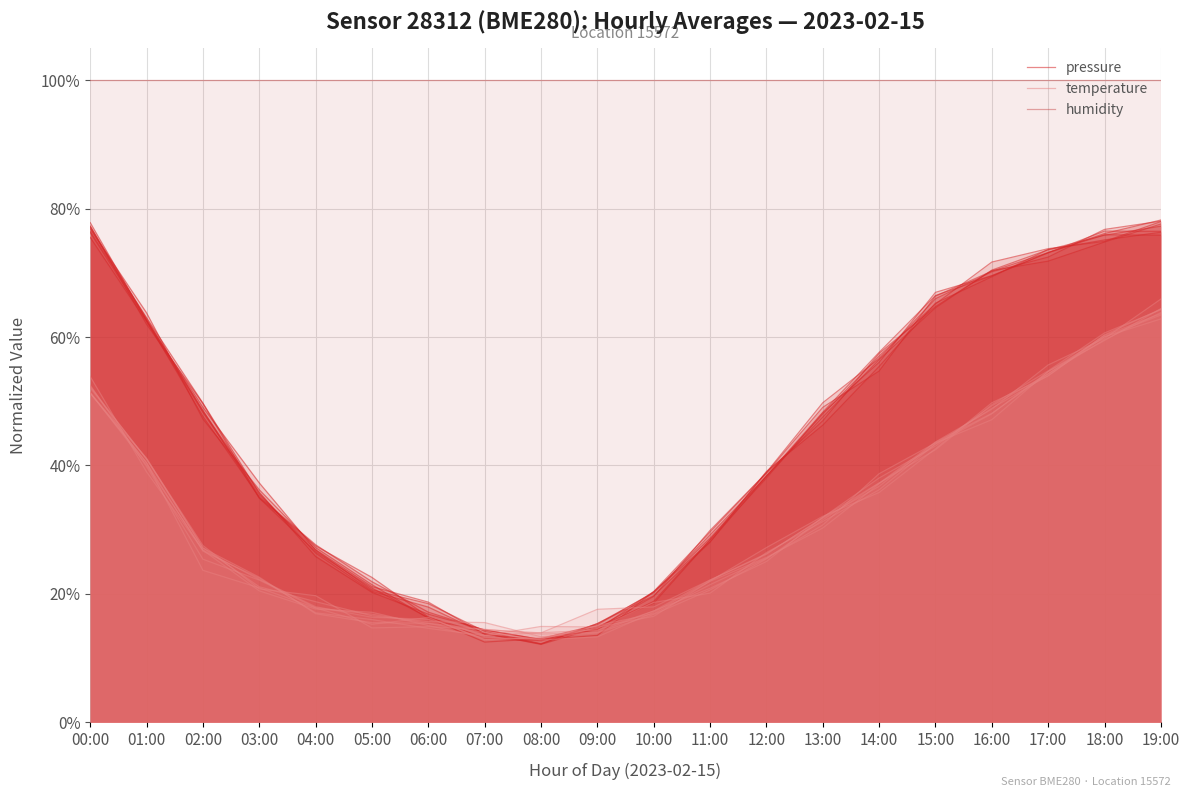

At 05:00, list the series in order from smallest to largest.

temperature, pressure, humidity